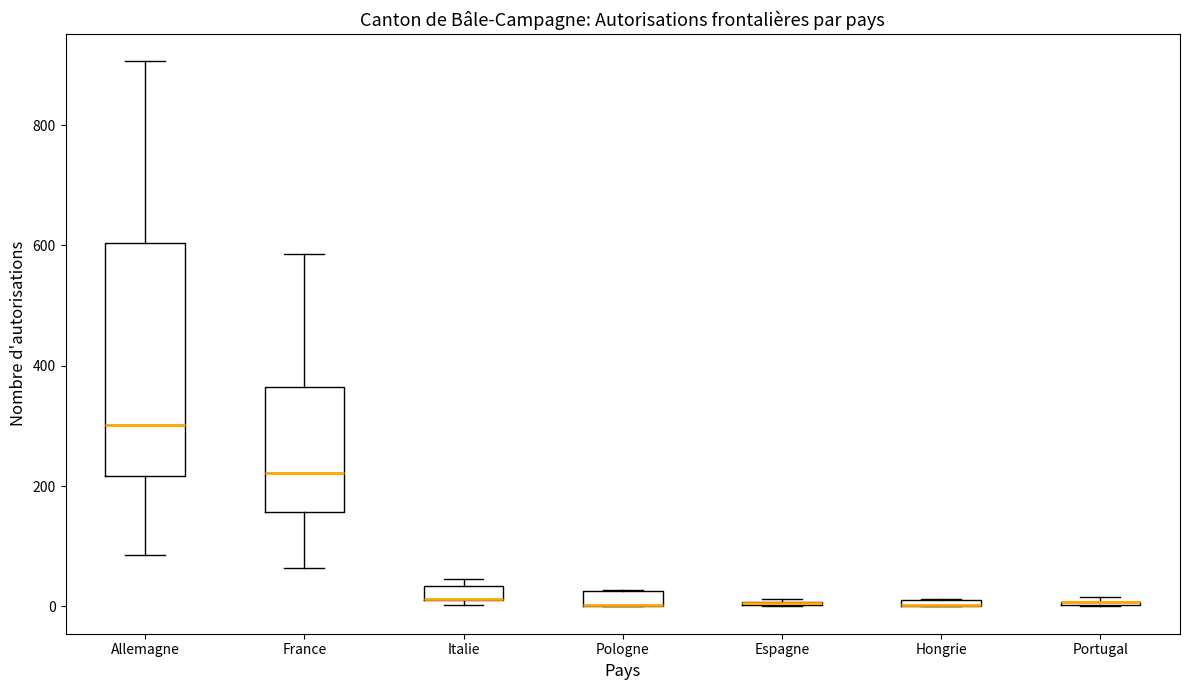

Where is the lower edge of the box for France on the y-axis? The values are not printed on the chart, so give them approximately, as read against the axis.

160